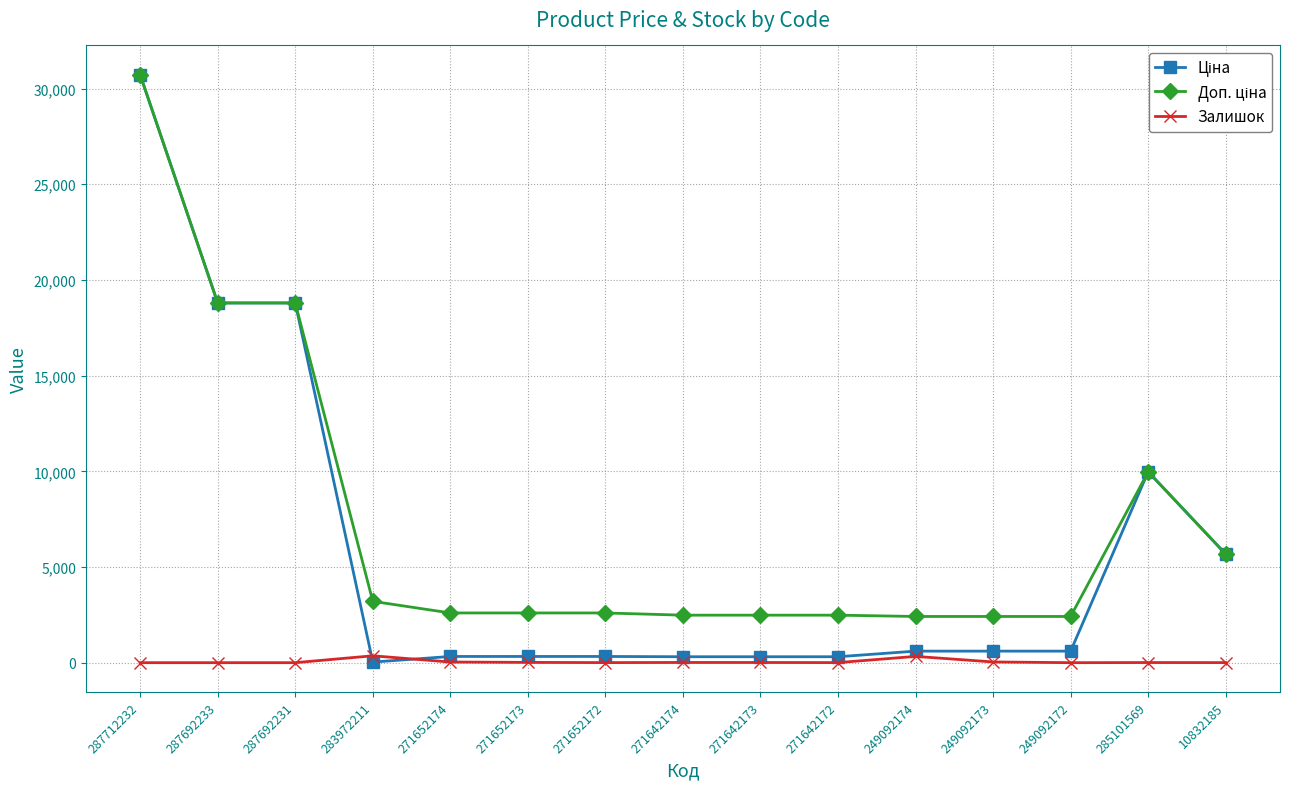

Is it true that Залишок equals 360.0 at 283972211?

True